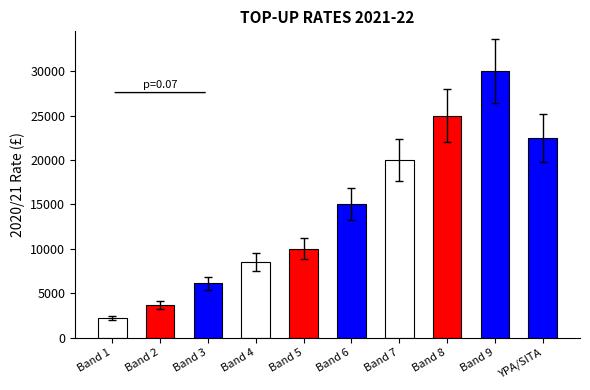

What is the smallest value displayed?

2200